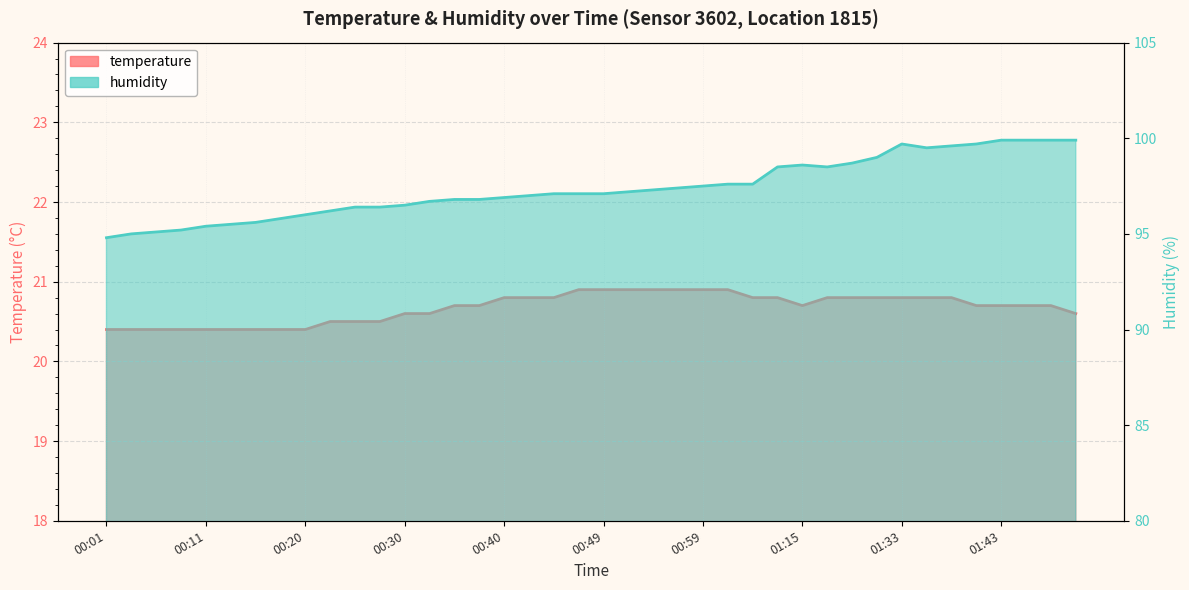

Where is the first local maximum for humidity?

01:15